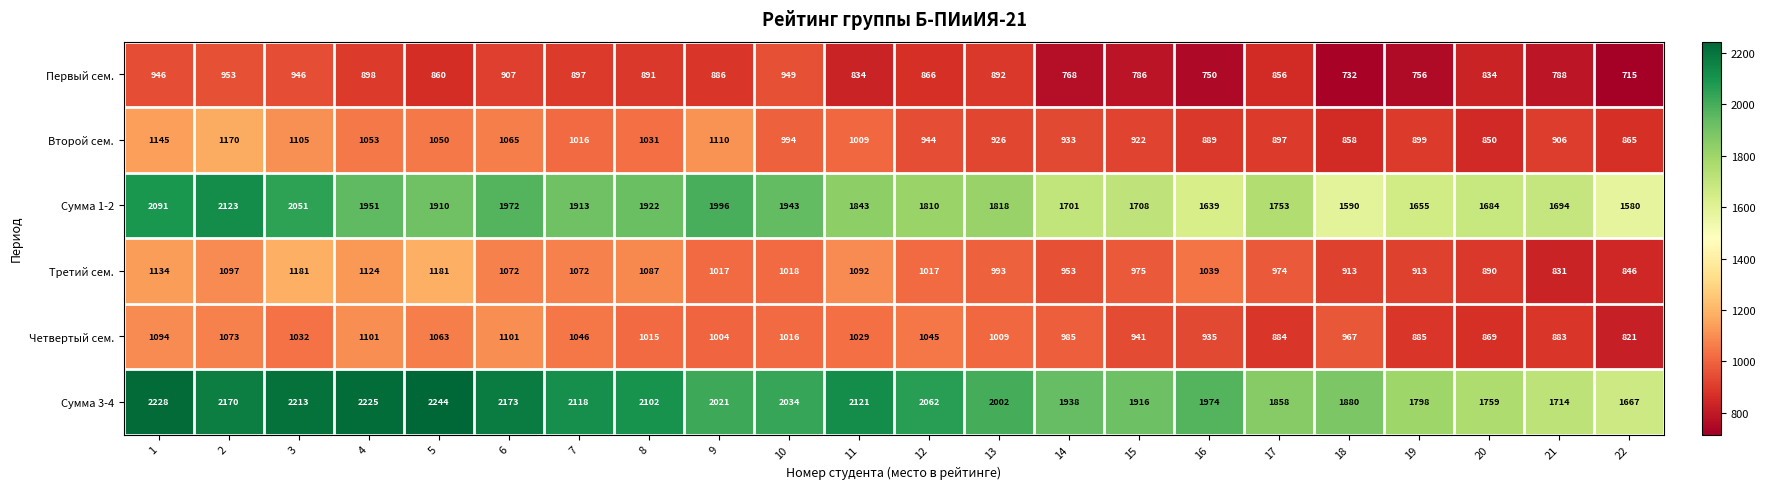

What is the total value across all series at 20?

6886